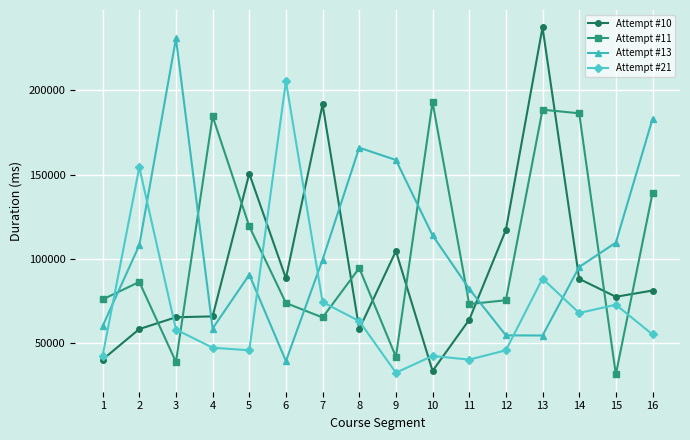

What is the maximum value for Attempt #13?

230646